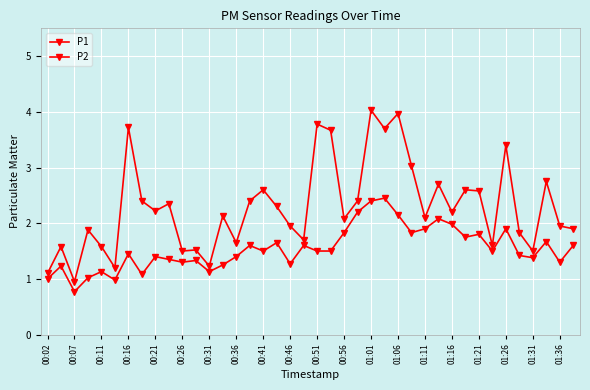

List the series in order of their peak value, lowest first.

P2, P1